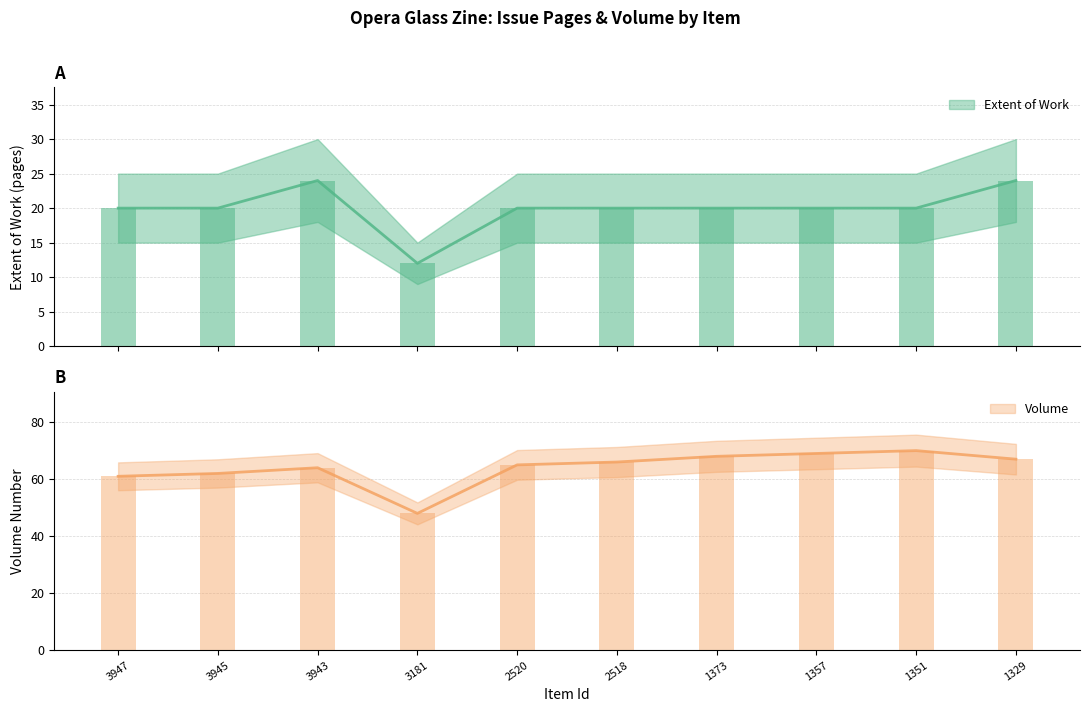

Where is Issue nearest to the value 18?

3947